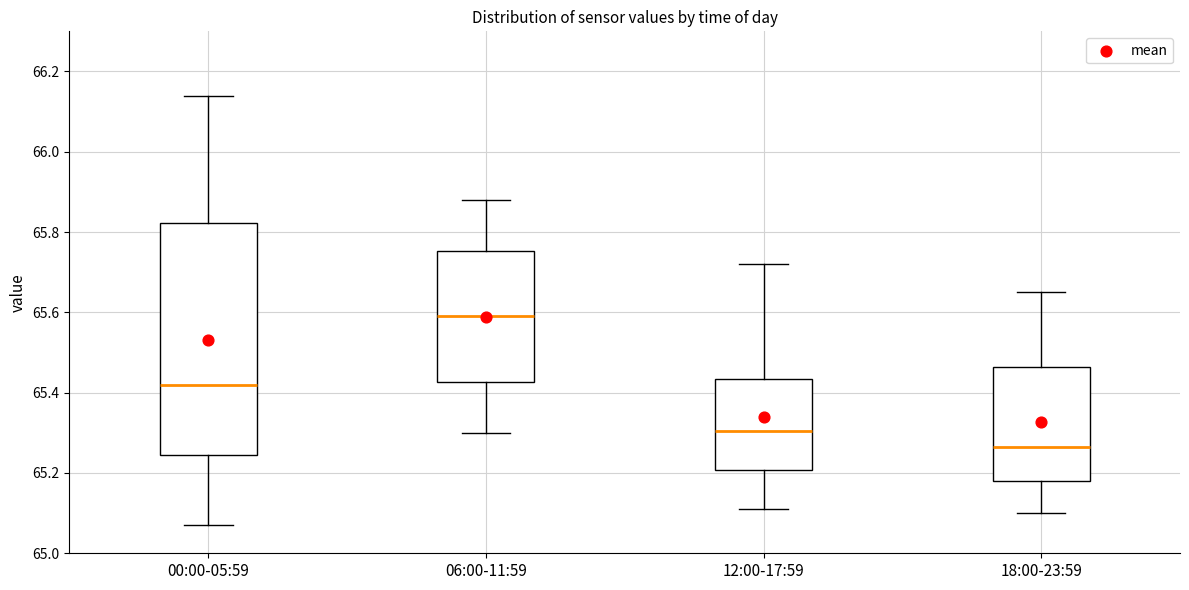

Reading left to right, read every box against the y-axis: the position of its median line, the range the box covers, and the ends of its whiskers. The values are not printed on the chart, so give them approximately, as read against the axis.

00:00-05:59: median 65.42, box 65.24 to 65.82, whiskers 65.08 to 66.14
06:00-11:59: median 65.60, box 65.42 to 65.76, whiskers 65.30 to 65.88
12:00-17:59: median 65.30, box 65.20 to 65.44, whiskers 65.12 to 65.72
18:00-23:59: median 65.26, box 65.18 to 65.46, whiskers 65.10 to 65.66